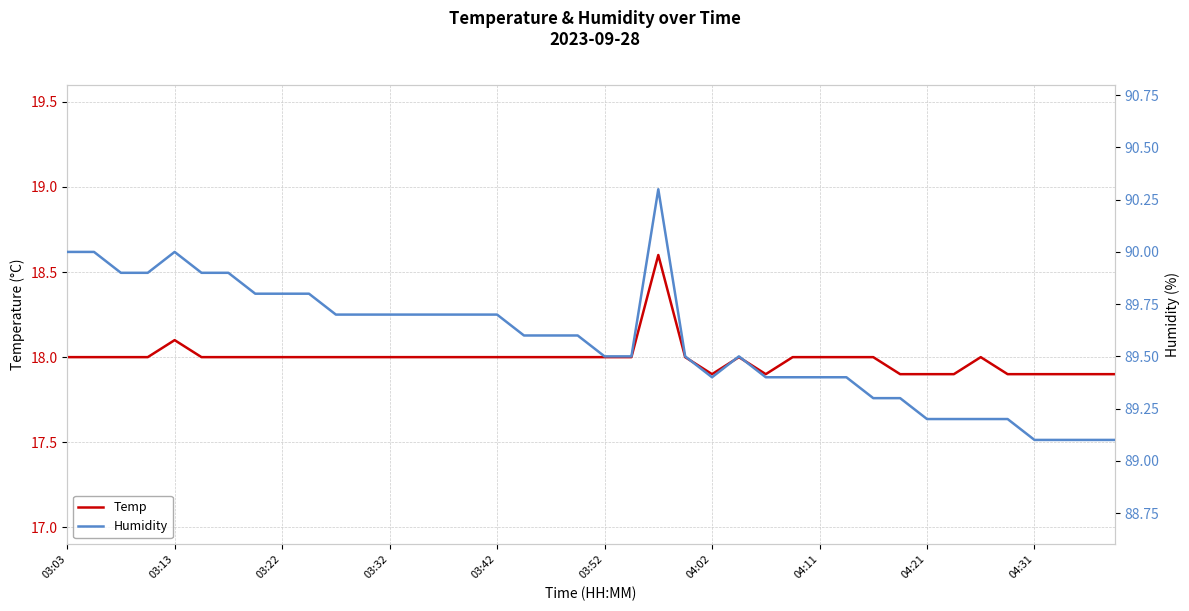

What position from the right is 14?

26